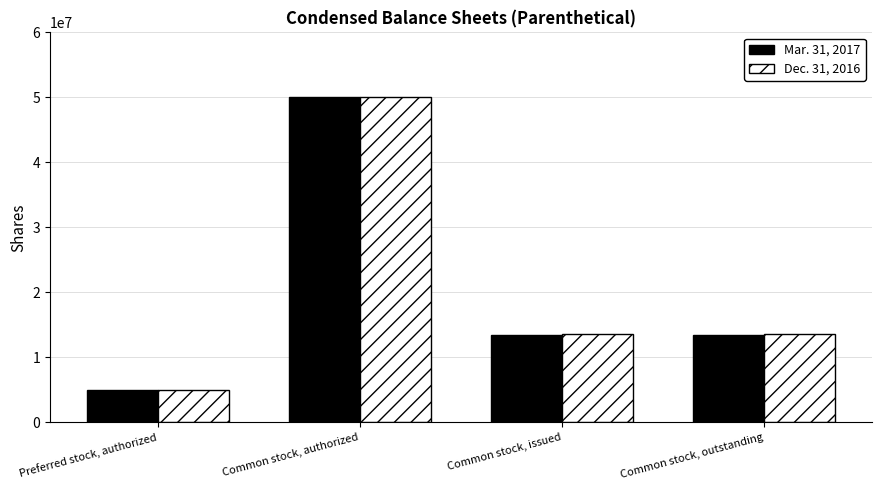

Is it true that Mar. 31, 2017 equals 13527168 at Common stock, outstanding?

True